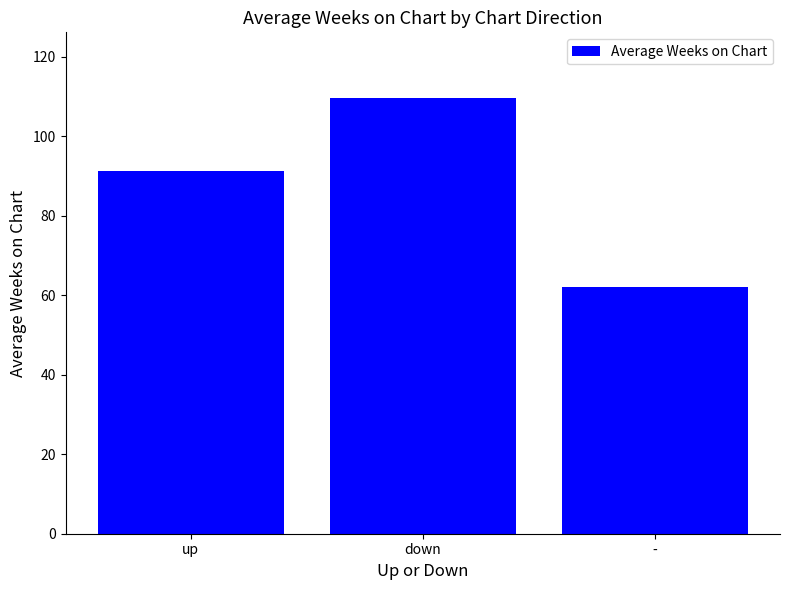

Rank the categories by value from highest to lowest.

down, up, -